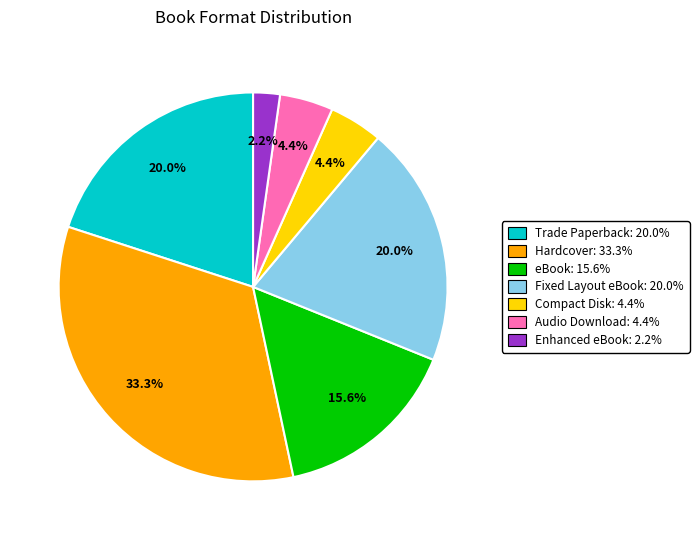

Count the number of slices in the pie.

7